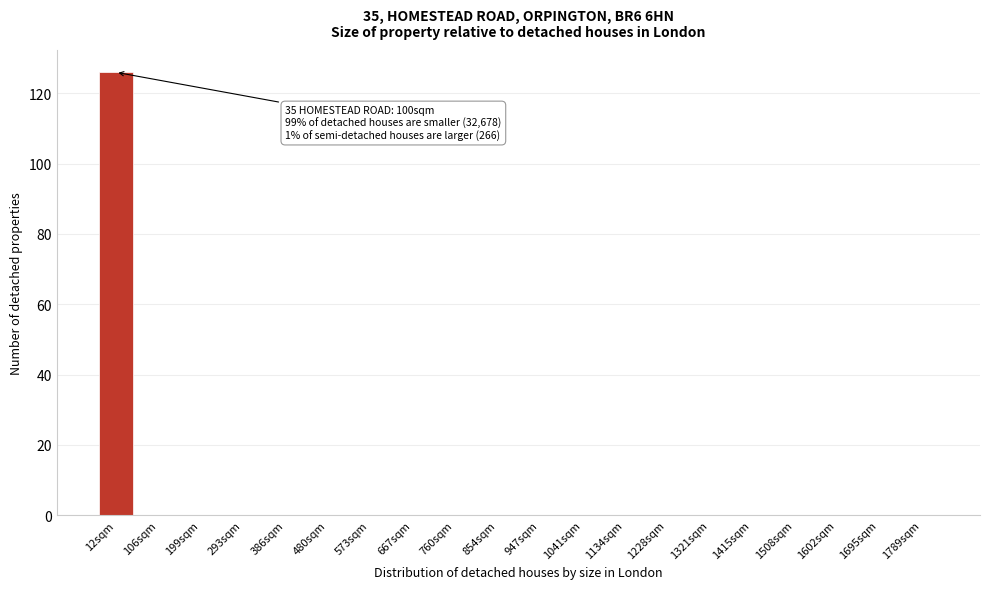

Reading right to left, list all the values displayed in this chart.

1789sqm=0	1695sqm=0	1602sqm=0	1508sqm=0	1415sqm=0	1321sqm=0	1228sqm=0	1134sqm=0	1041sqm=0	947sqm=0	854sqm=0	760sqm=0	667sqm=0	573sqm=0	480sqm=0	386sqm=0	293sqm=0	199sqm=0	106sqm=0	12sqm=126